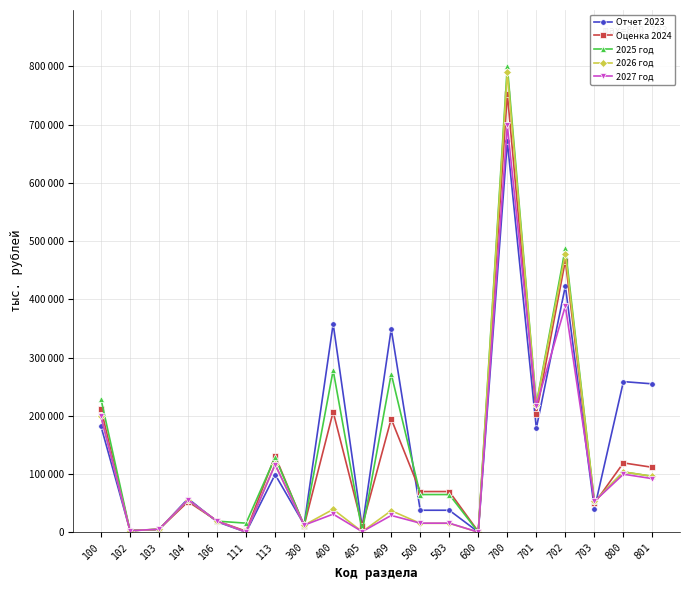

What are all the series names shown in the legend?

Отчет 2023, Оценка 2024, 2025 год, 2026 год, 2027 год